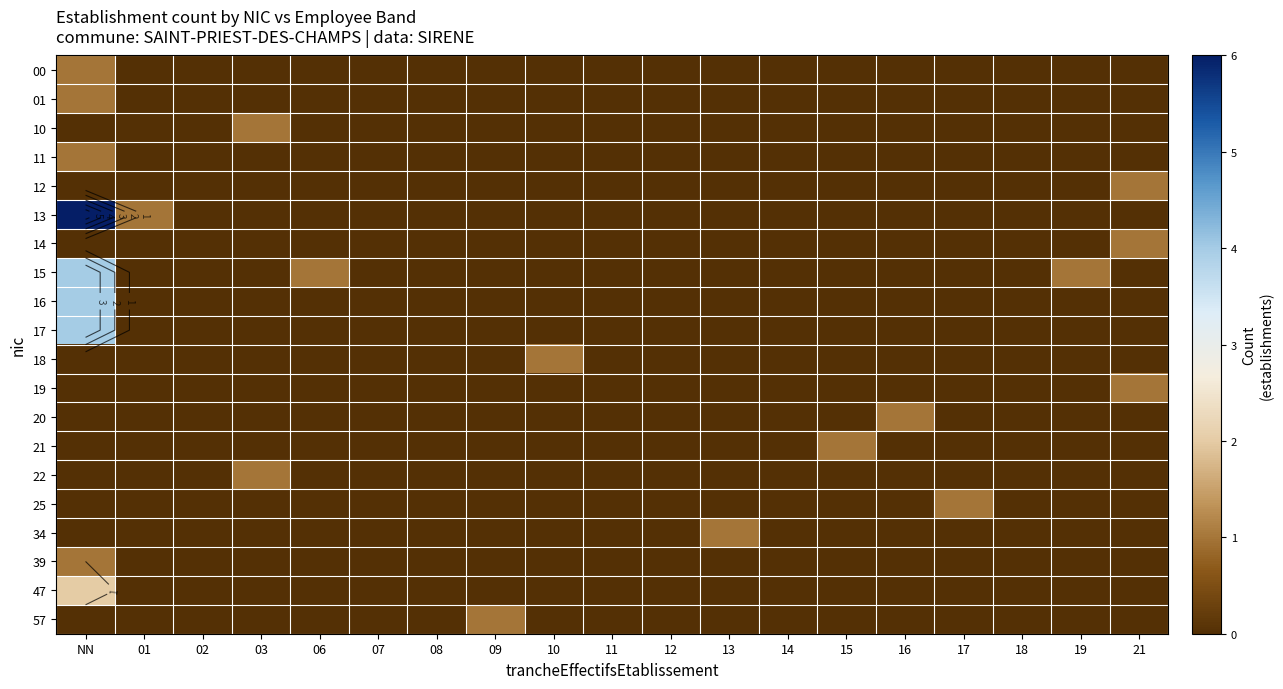

How many positive values does the 10 series have?

1